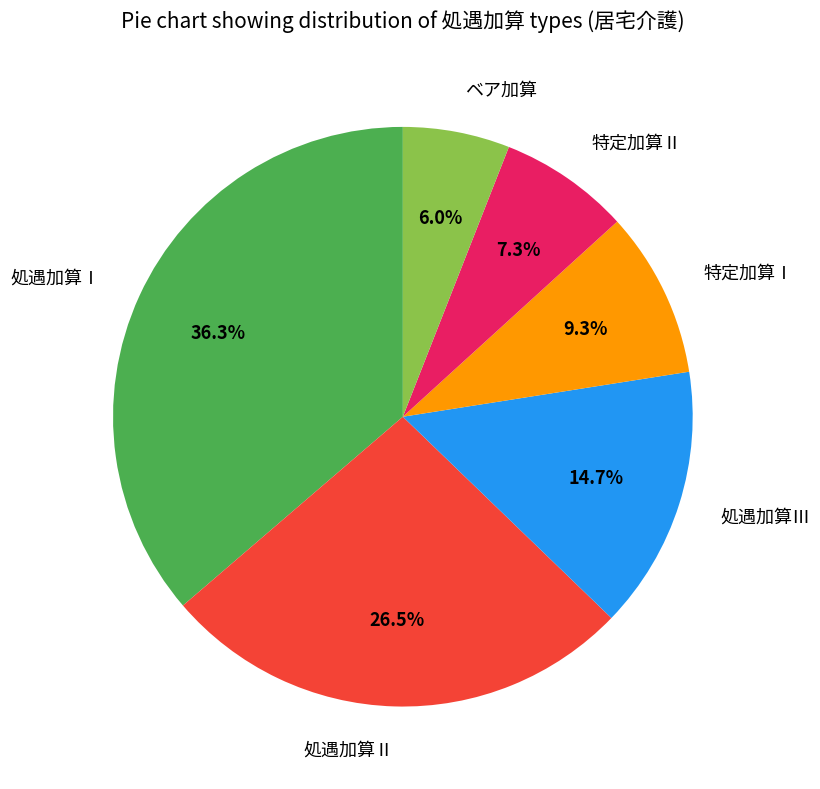

To the nearest percent, what is the difference between the 処遇加算Ⅲ and 処遇加算Ⅰ slice percentages?

22%